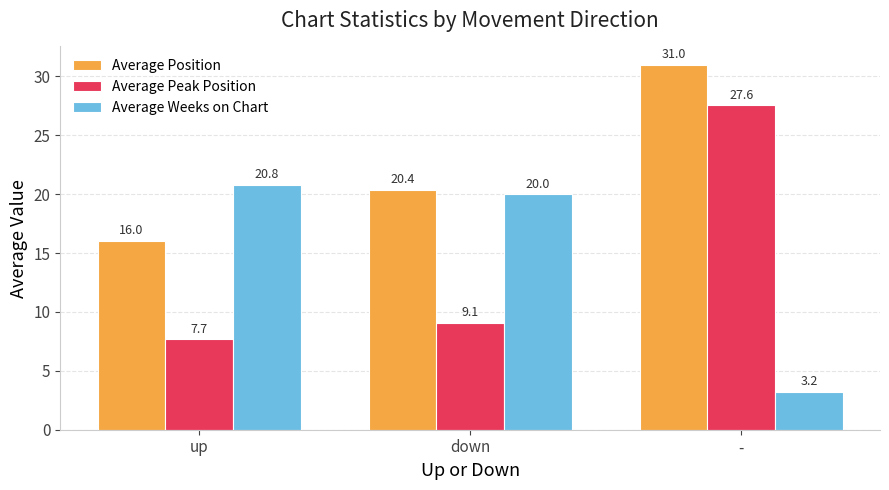

Which series has the widest spread of values?

Average Peak Position